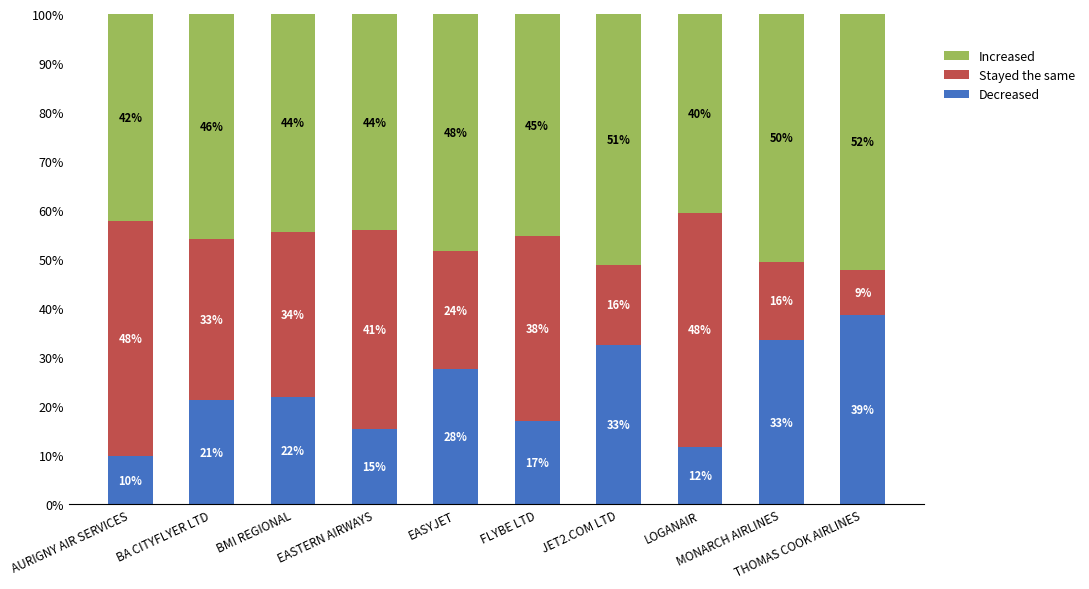

What is the label of the 4th bar from the left?

EASTERN AIRWAYS